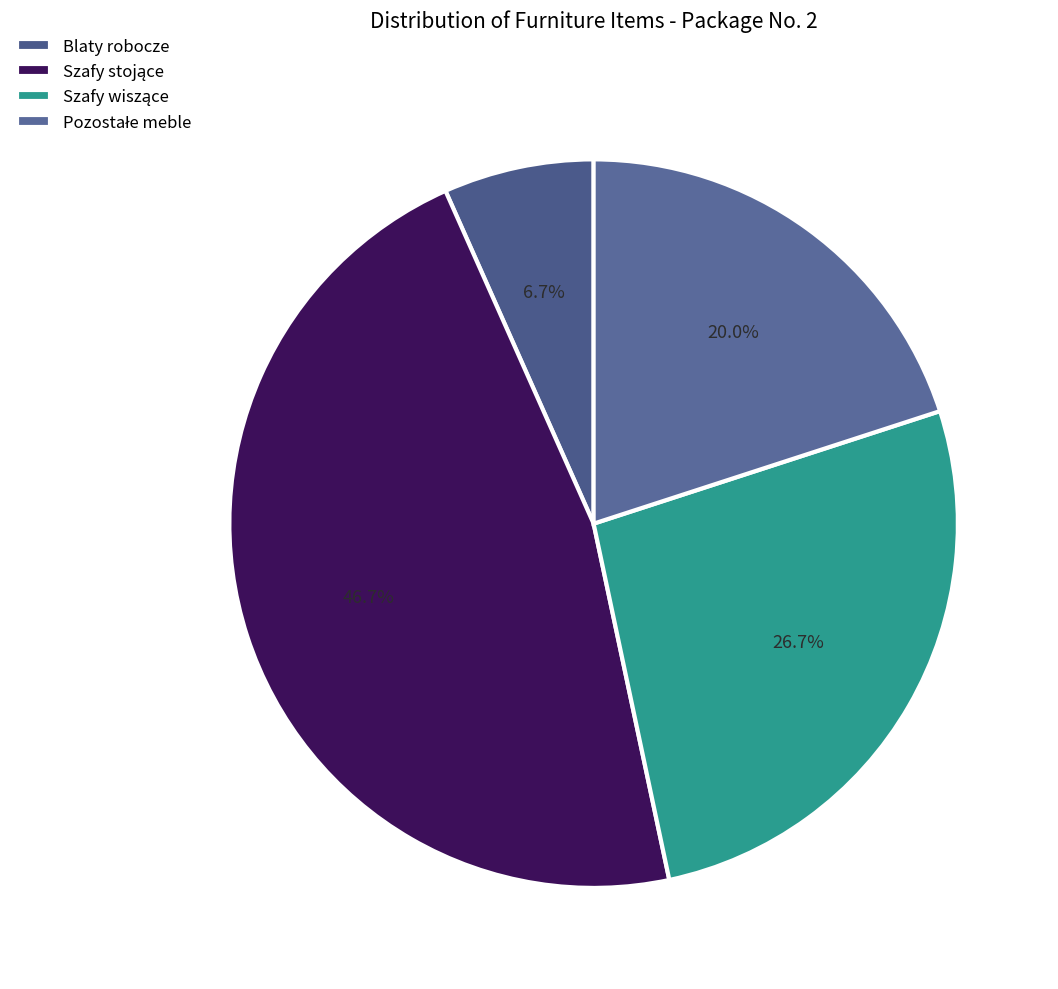

What is the smallest slice in the pie chart?

Blaty robocze